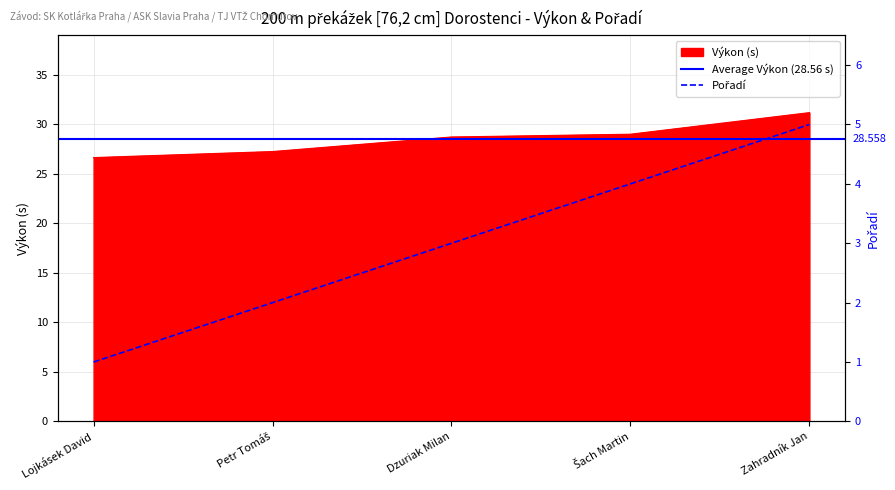

Which series has the widest spread of values?

Výkon